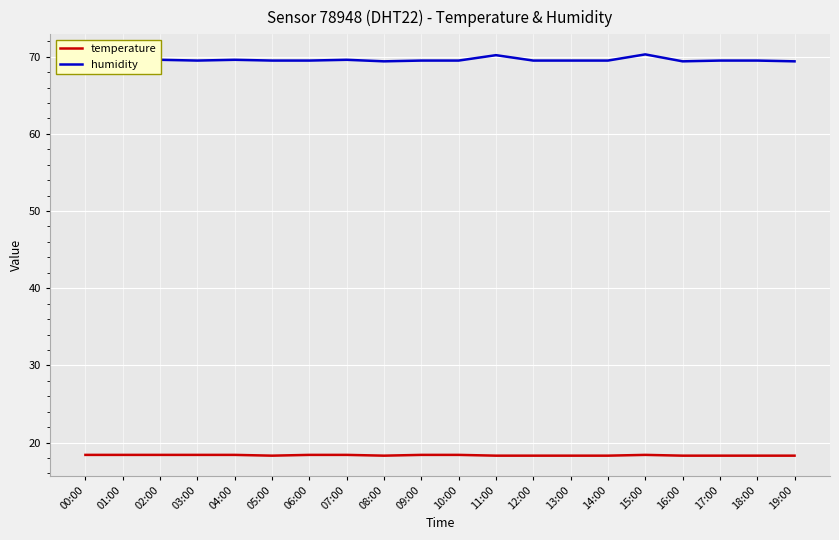

Rank the series by their maximum value, from lowest to highest.

temperature, humidity